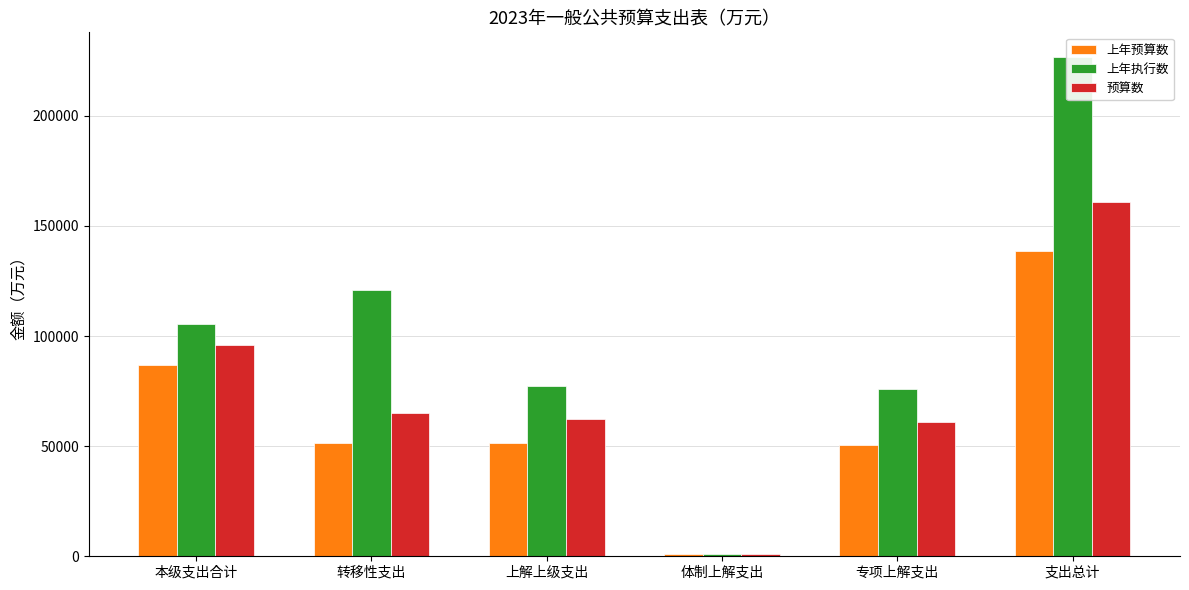

Reading left to right, what are all the values shown in this chart?

上年预算数: 86885	51612	51612	1033	50579	138497
上年执行数: 105570	120965	77184	1033	76151	226535
预算数: 95751	65172	62218	1033	61185	160923